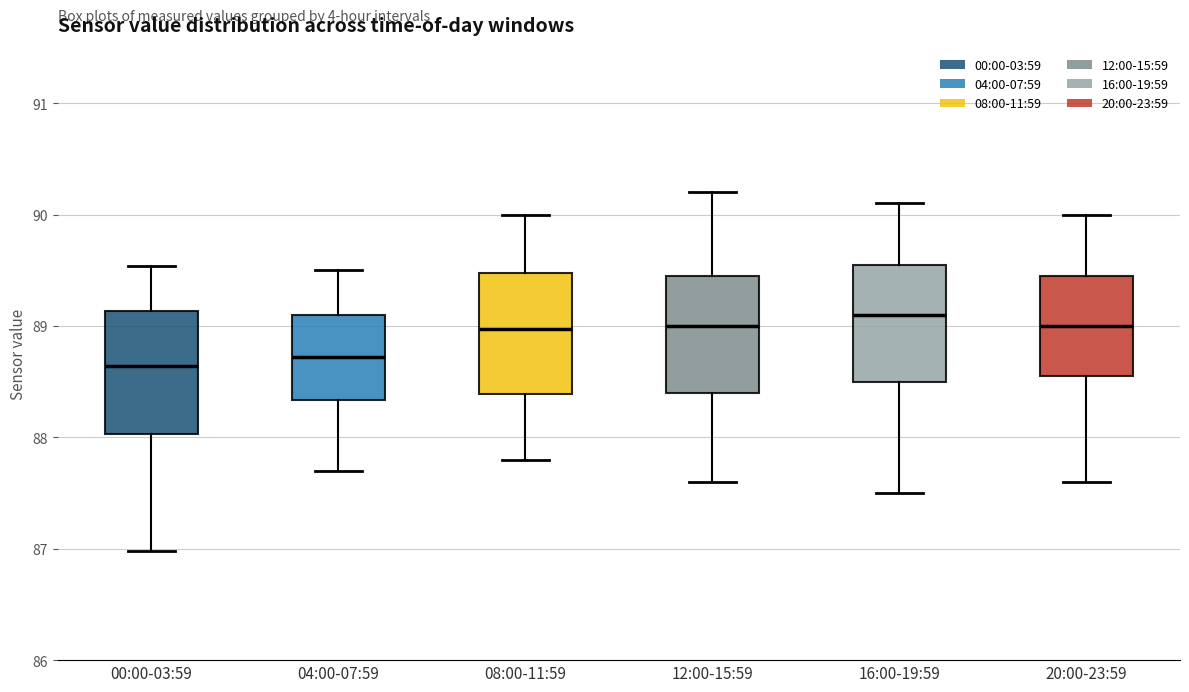

Reading left to right, transcribe this box plot: for each box, give where its median line is, the range the box spans, and where its two whiskers end, as read against the y-axis. The values are not printed on the chart, so give them approximately, as read against the axis.

00:00-03:59: median 88.6, box 88.0 to 89.1, whiskers 87.0 to 89.5
04:00-07:59: median 88.7, box 88.3 to 89.1, whiskers 87.7 to 89.5
08:00-11:59: median 89.0, box 88.4 to 89.5, whiskers 87.8 to 90.0
12:00-15:59: median 89.0, box 88.4 to 89.5, whiskers 87.6 to 90.2
16:00-19:59: median 89.1, box 88.5 to 89.6, whiskers 87.5 to 90.1
20:00-23:59: median 89.0, box 88.6 to 89.5, whiskers 87.6 to 90.0